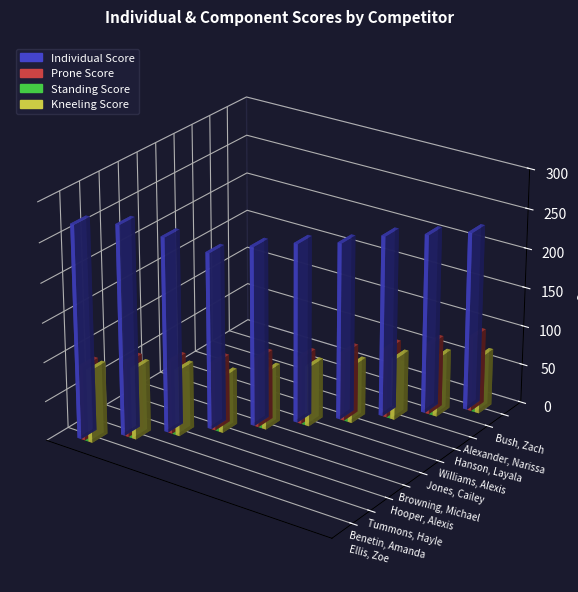

Does the chart contain any negative values?

No